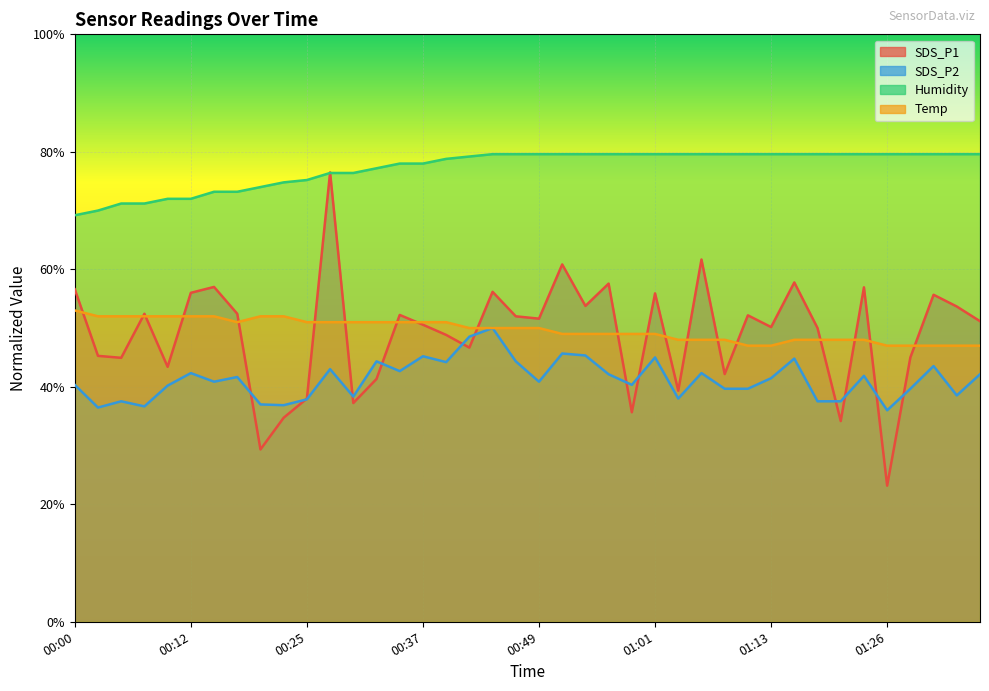

How many lines are shown in the chart?

4